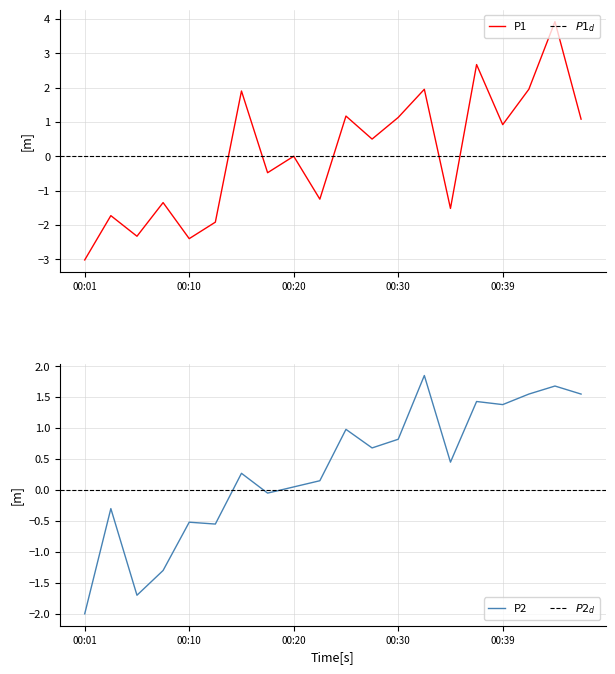

What is the difference between the highest and lowest values at 00:39?

0.5